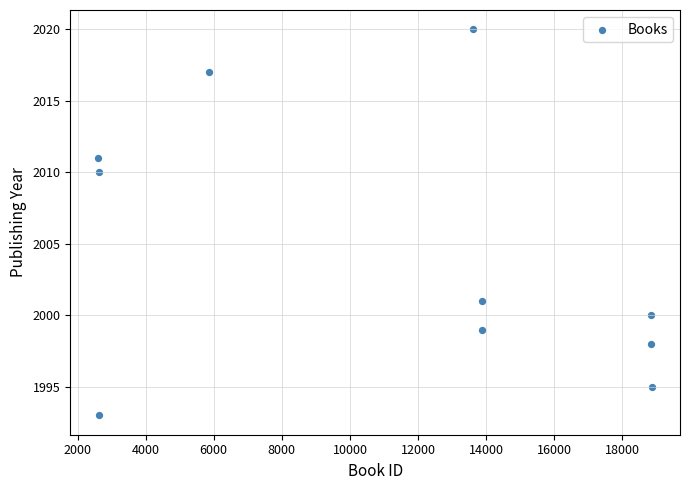

What Y value in the scatter plot is closest to 2006?

2010